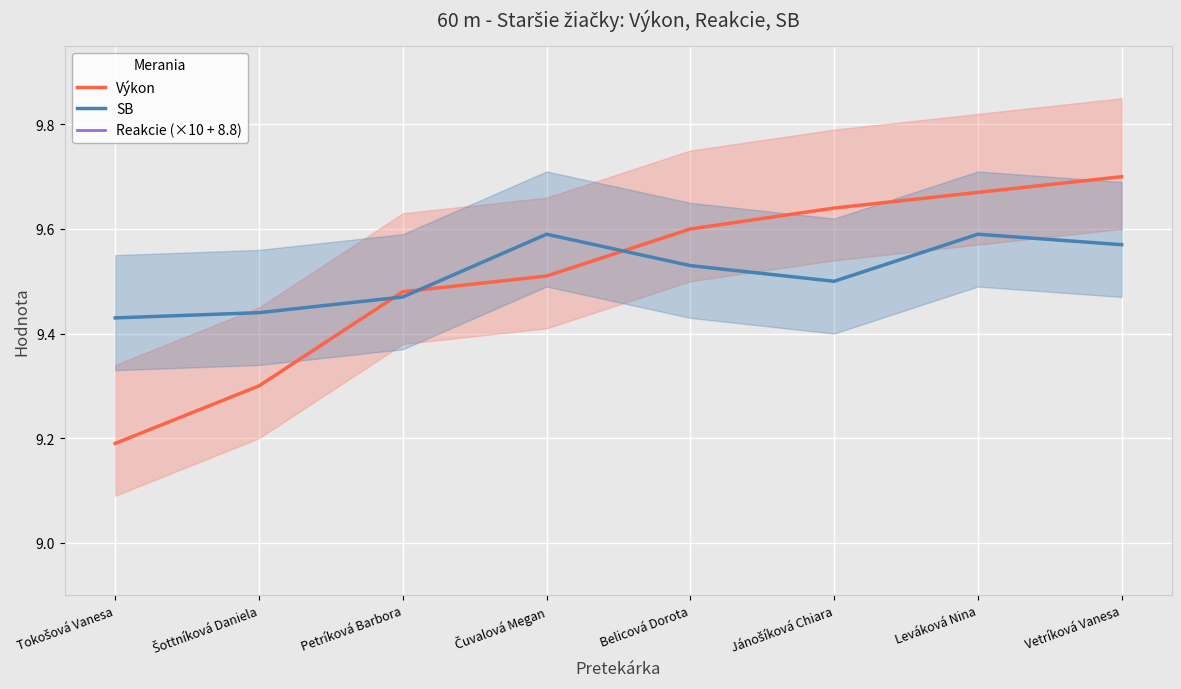

Is it true that Reakcie (×10 + 8.8) equals 16.9 at Šottníková Daniela?

False